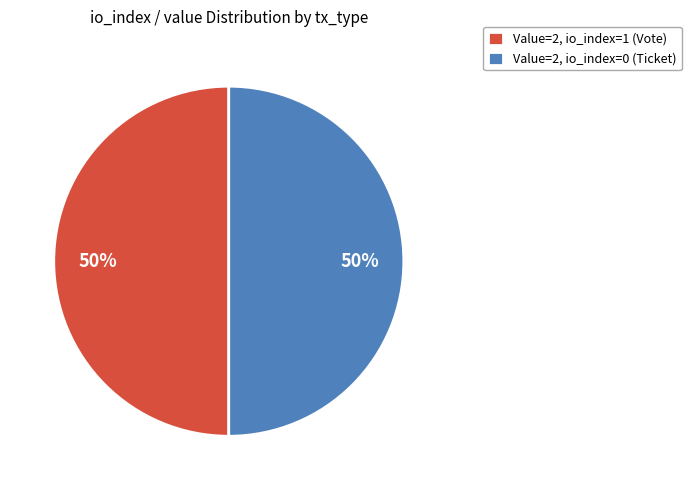

To the nearest percent, what is the combined percentage of Value=2, io_index=1 (Vote) and Value=2, io_index=0 (Ticket)?

100%